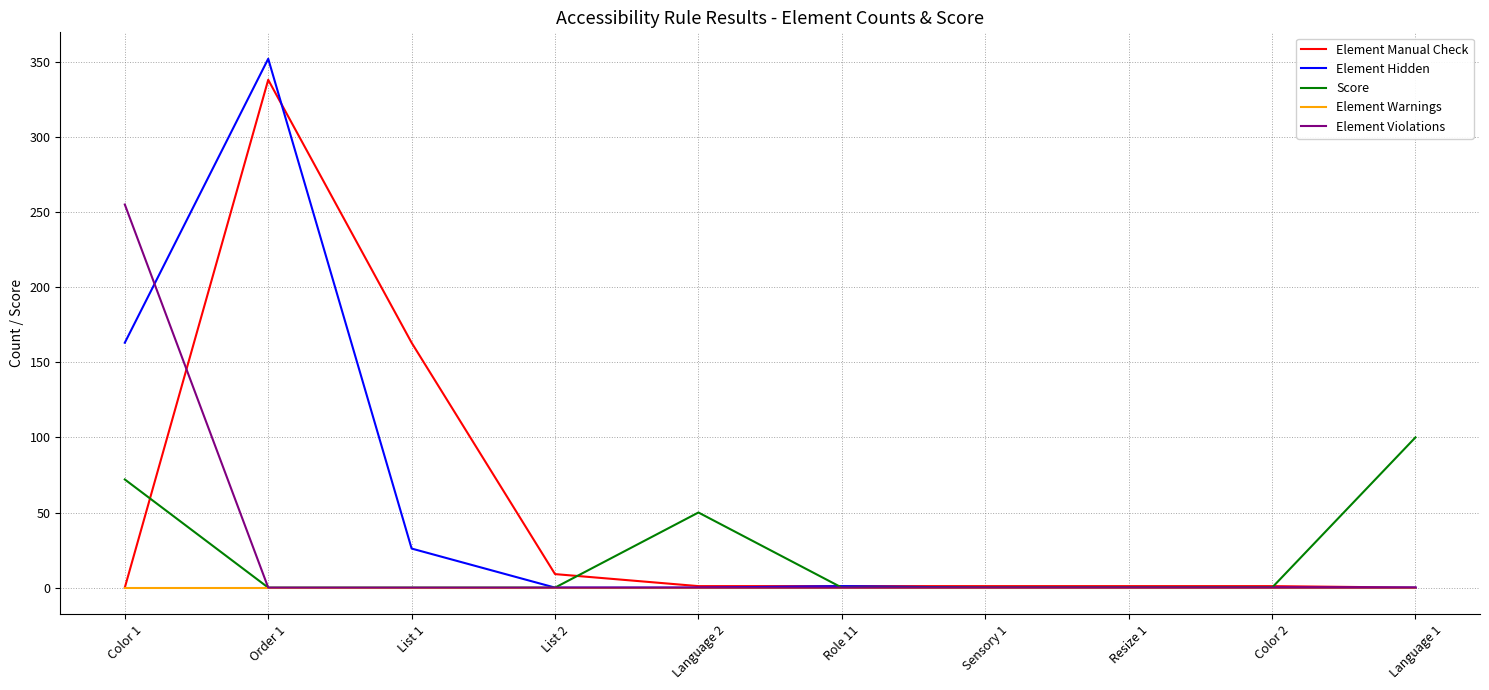

Which series has the largest range (max minus min)?

Element Hidden